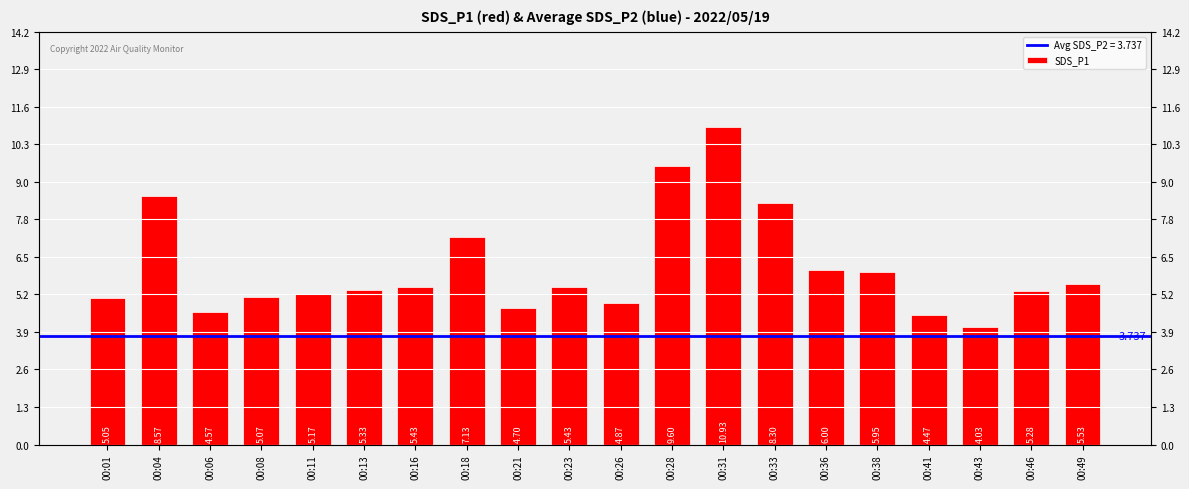

List the labels in order of value, smallest first.

00:43, 00:41, 00:06, 00:21, 00:26, 00:01, 00:08, 00:11, 00:46, 00:13, 00:16, 00:23, 00:49, 00:38, 00:36, 00:18, 00:33, 00:04, 00:28, 00:31